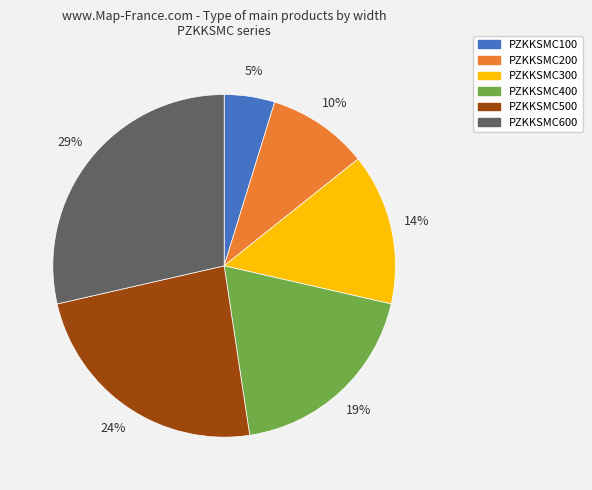

True or false: PZKKSMC300 accounts for 14% of the total.

True